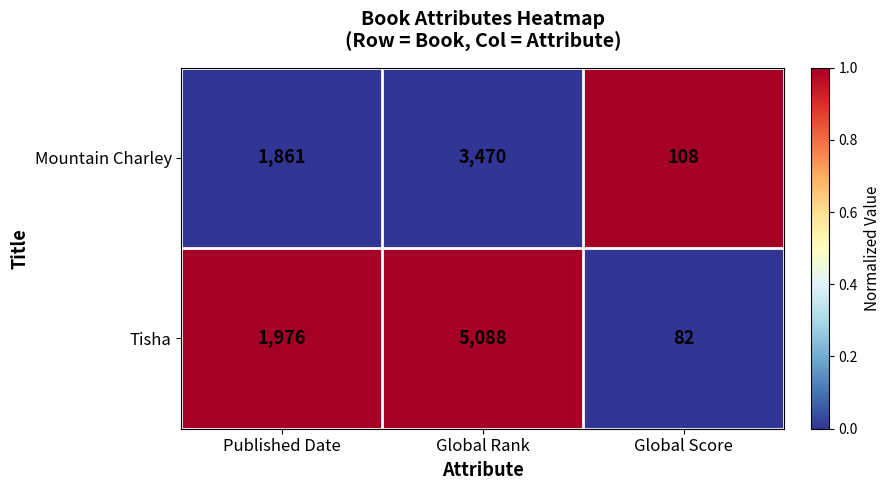

Is it true that Tisha equals 1976 at Published Date?

True